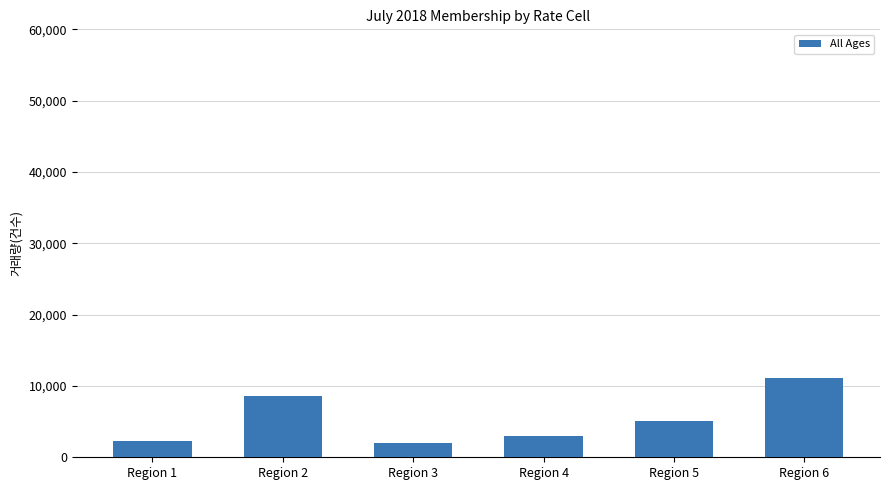

How many data points does each series have?

6